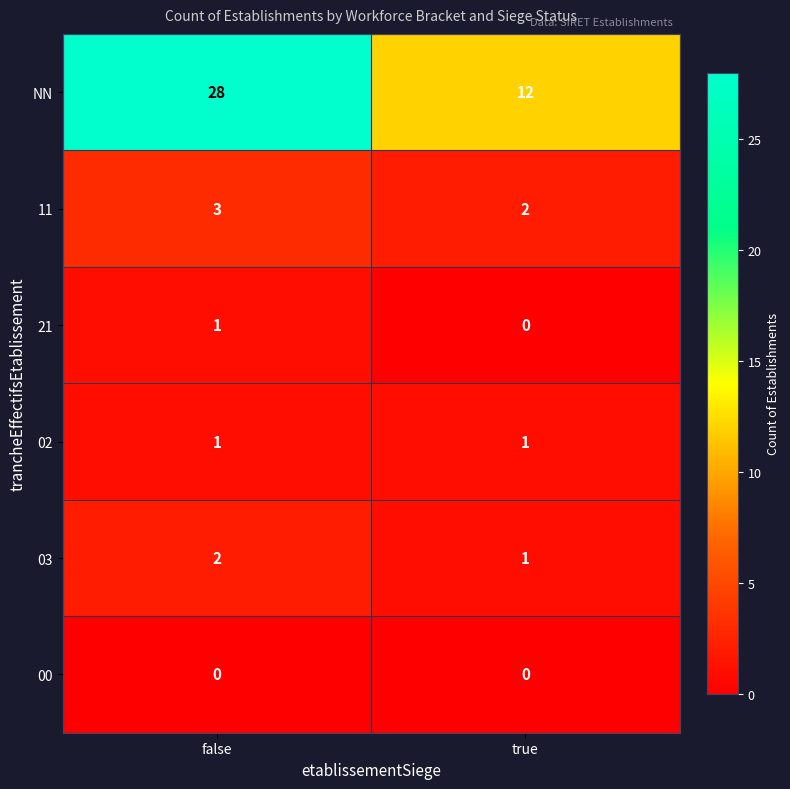

List the labels in order of 11 value, smallest first.

true, false